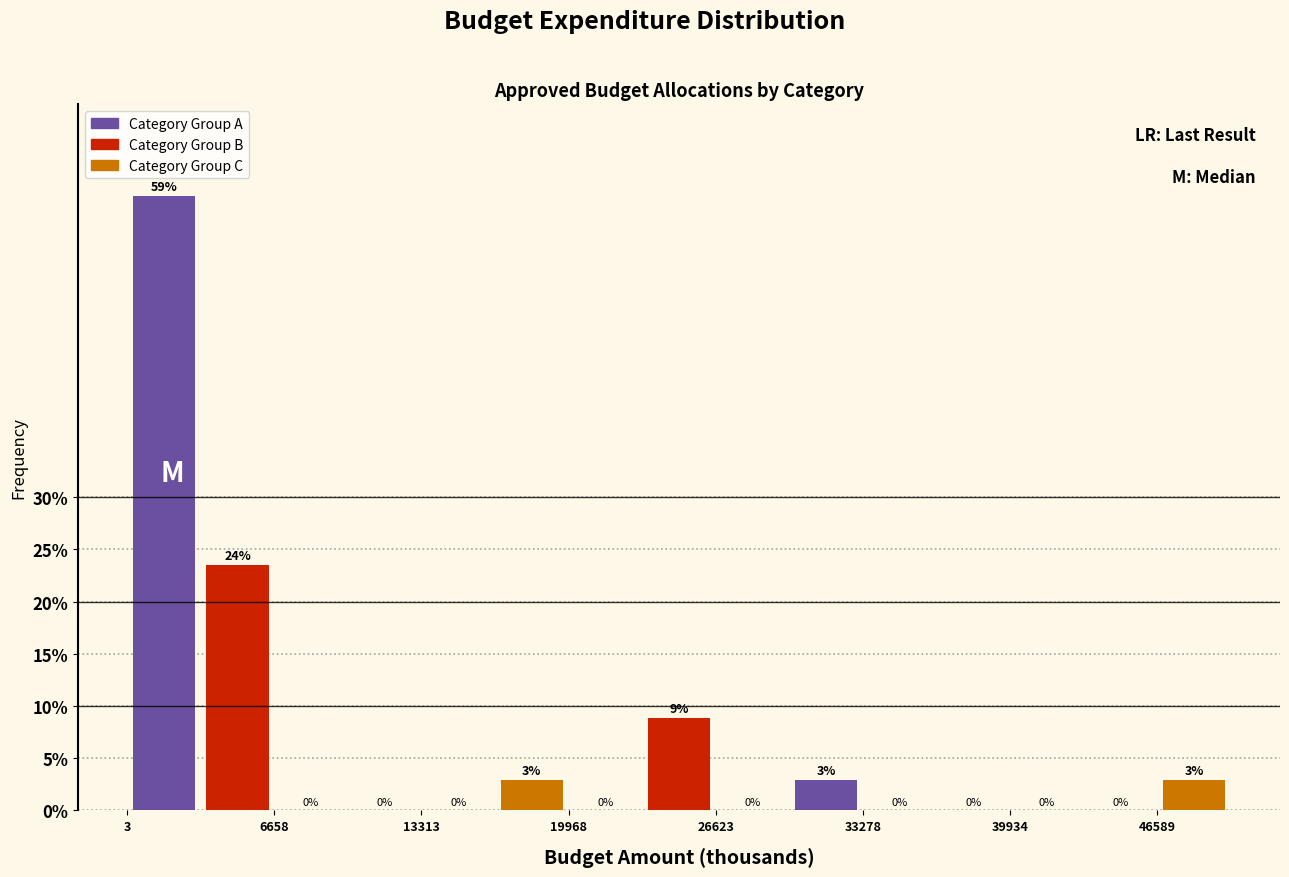

Around what value on the x-axis is the tallest bar? Give the approximate position of its centre, as read against the axis.

2000